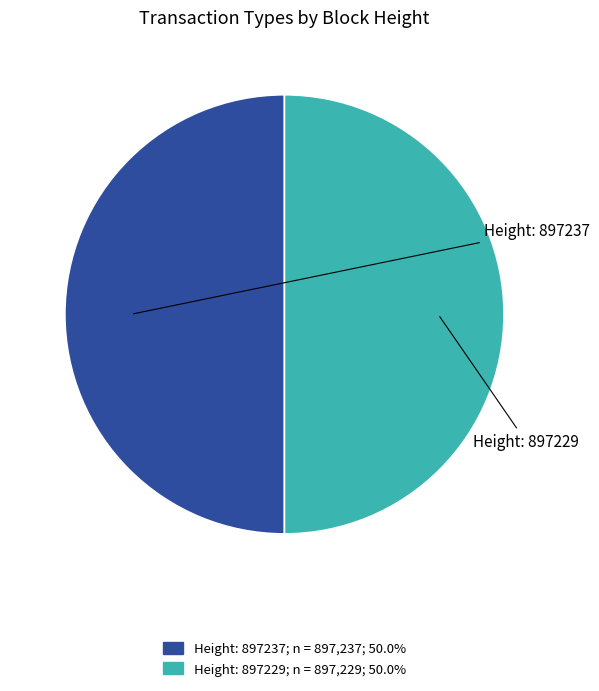

Which slice is the largest?

897237